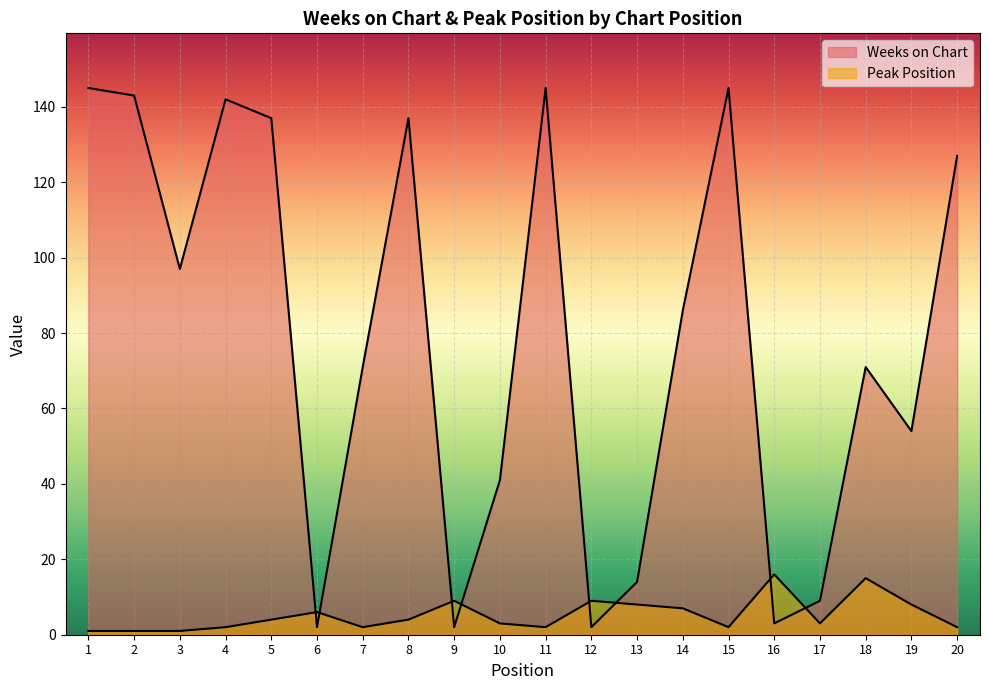

At which label does Peak Position first exceed 4?

6